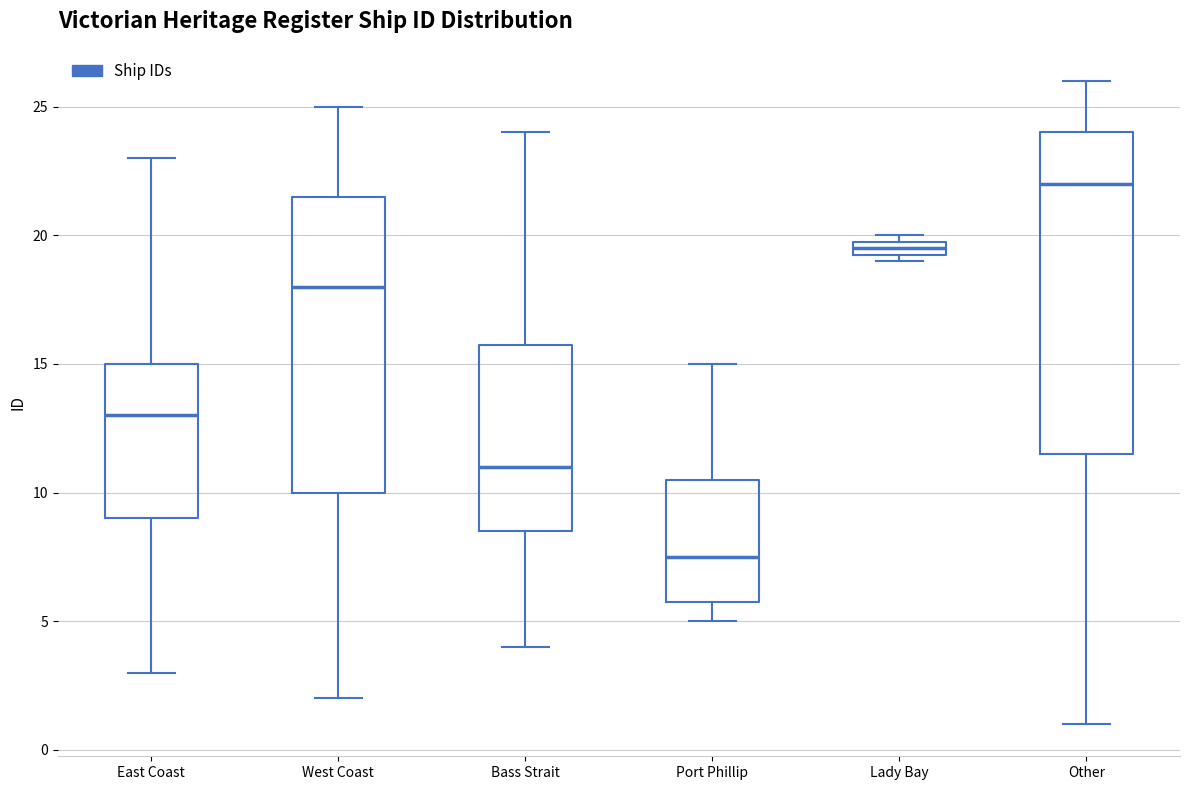

Which box is the tallest, from its lower edge to its upper edge?

Other